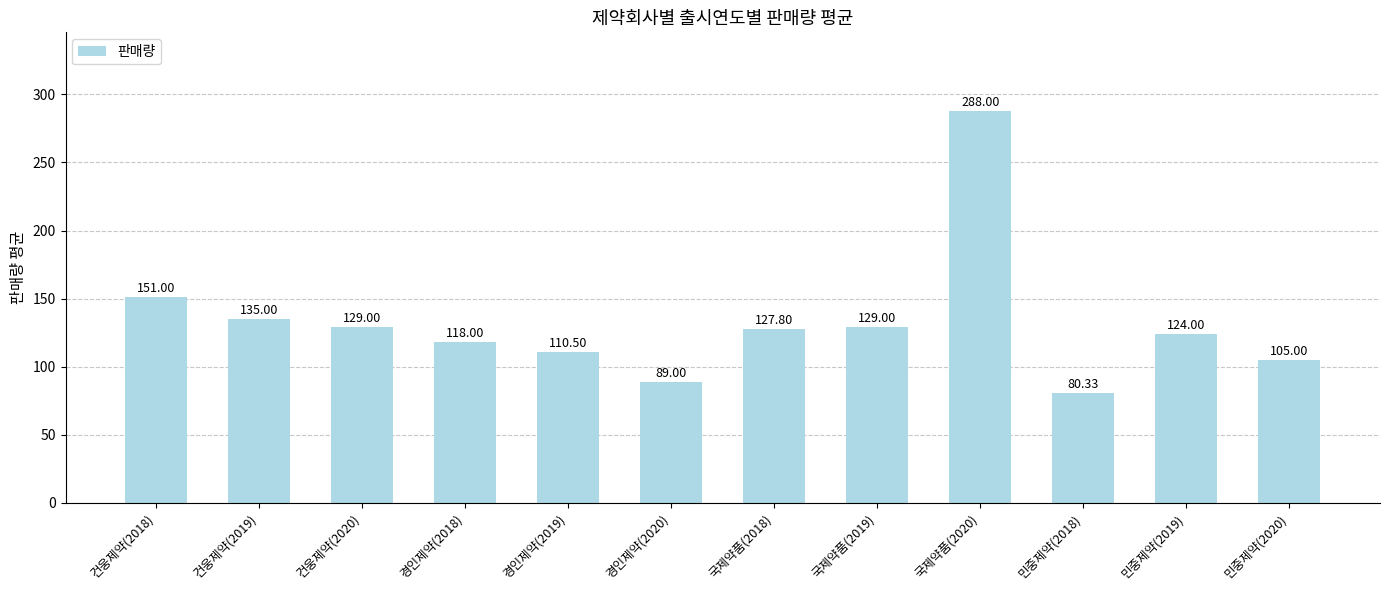

What is the change in value from 건웅제약(2020) to 민중제약(2019)?

-5.0